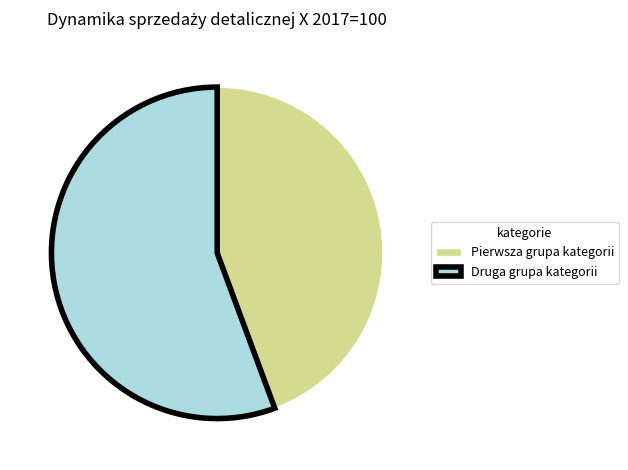

Which slice is the largest?

Druga grupa kategorii